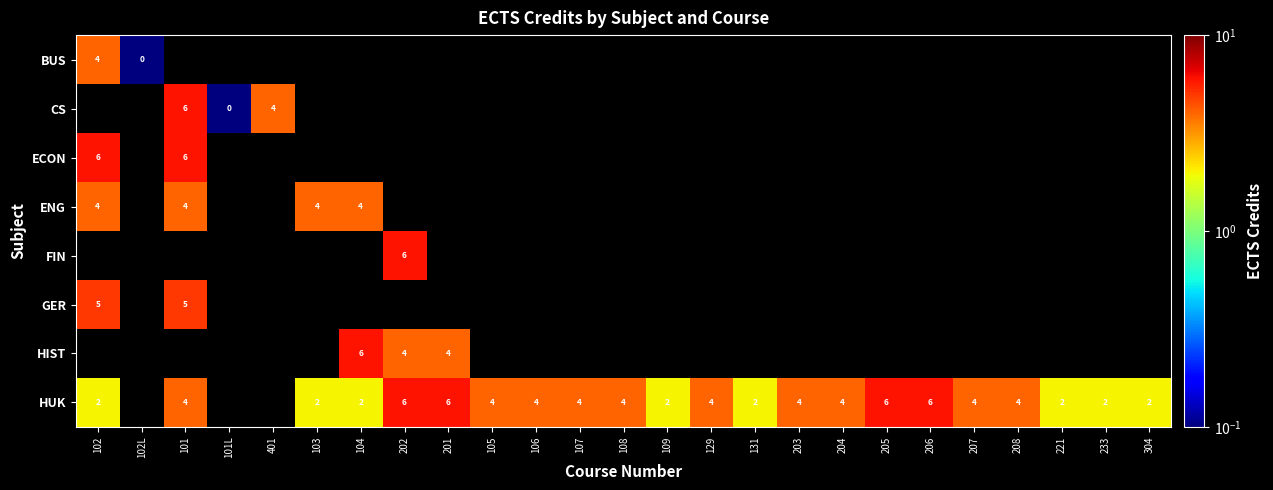

The value of HIST at 201 is 4. True or false?

True